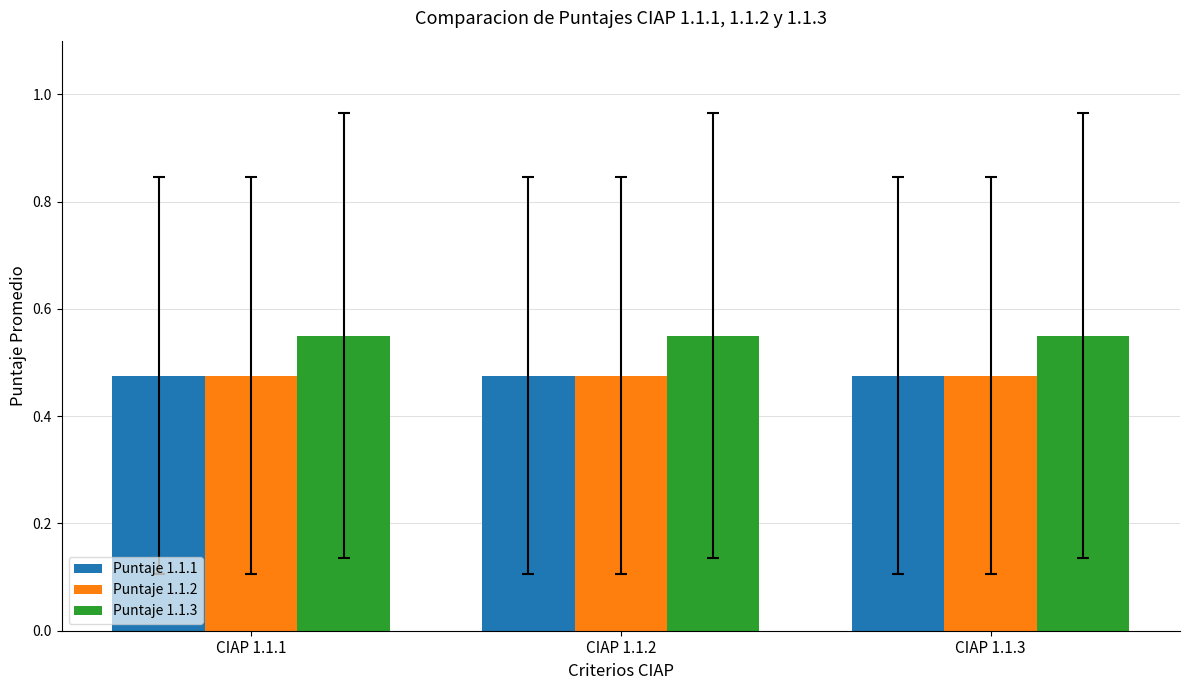

At how many categories does at least one series exceed 0?

3